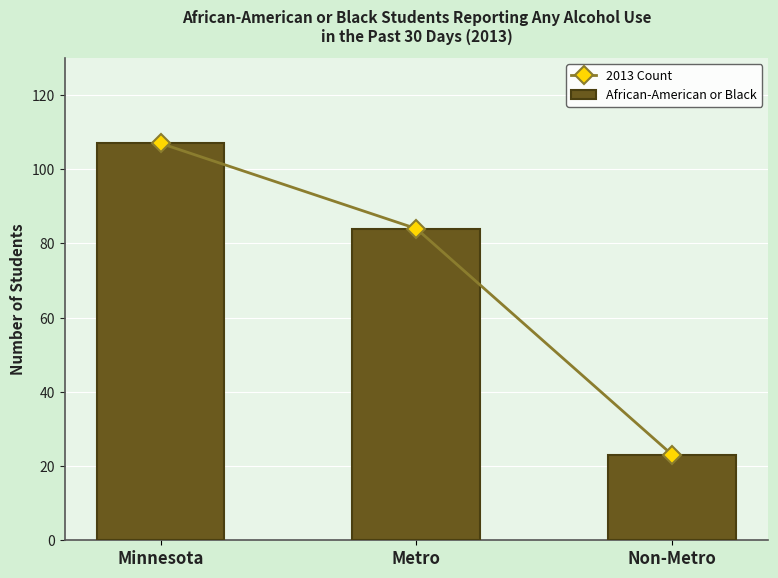

What is the approximate value of African-American or Black at Non-Metro?

23